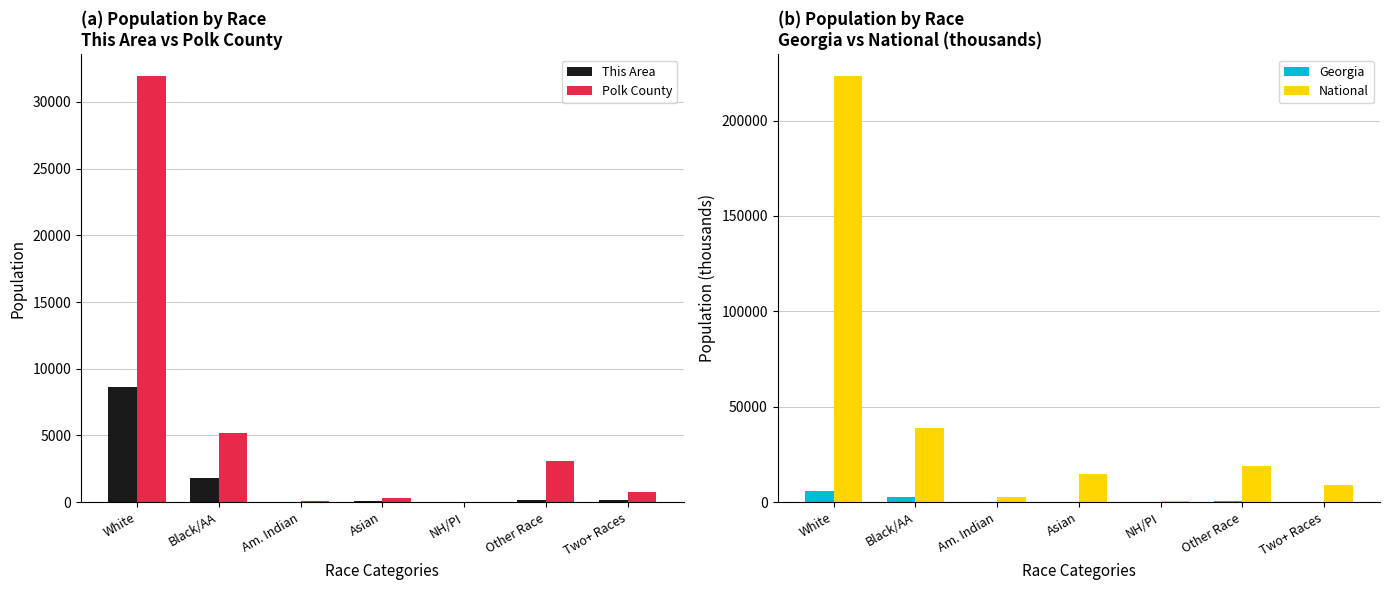

What is the label of the 1st bar from the right?

Two+ Races